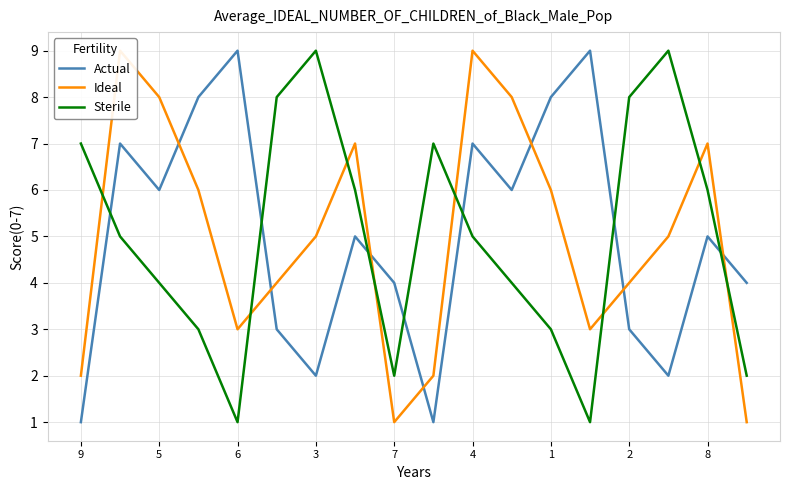

How many Ideal values are between 3 and 7?

10